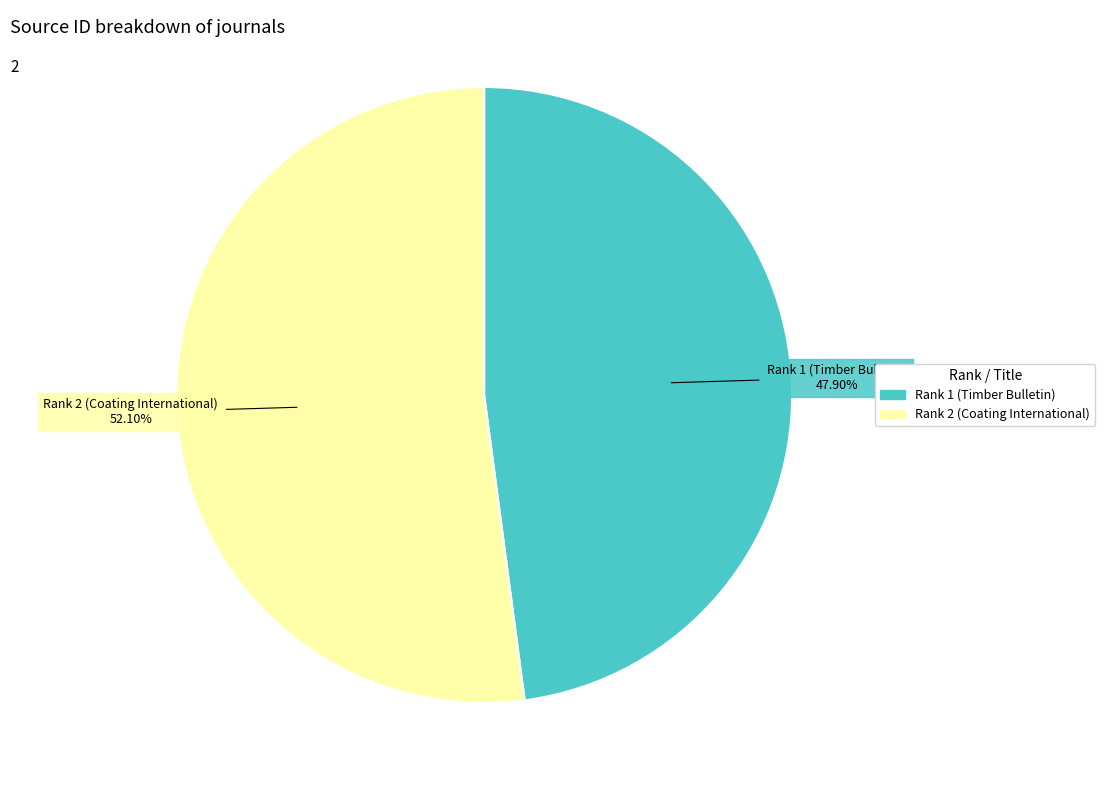

What percentage is NOT represented by Rank 2 (Coating International)?

47.9%